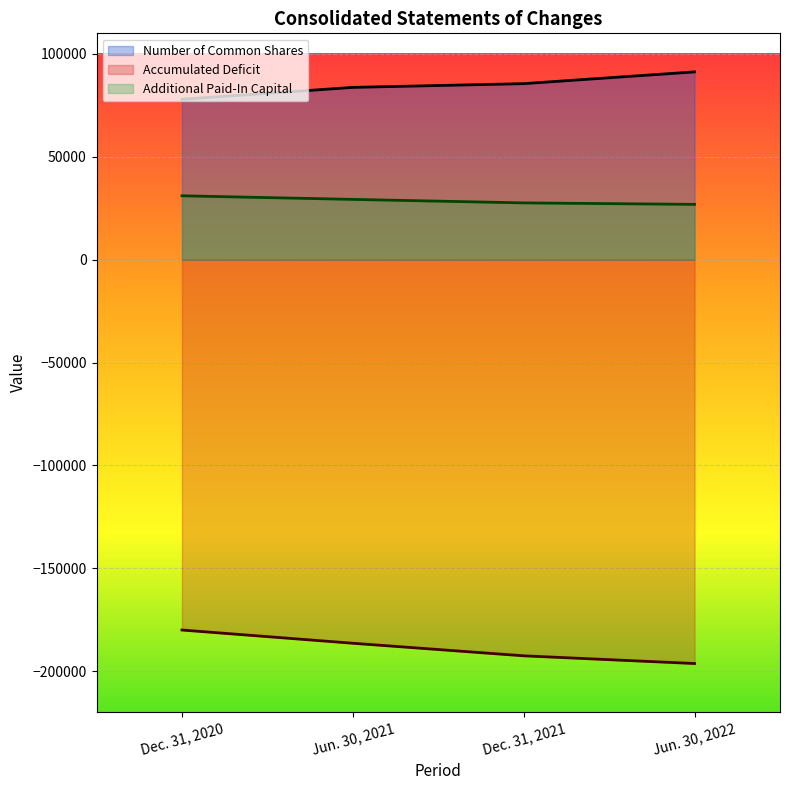

List the series in order of their peak value, lowest first.

Accumulated Deficit, Additional Paid-In Capital, Number of Common Shares